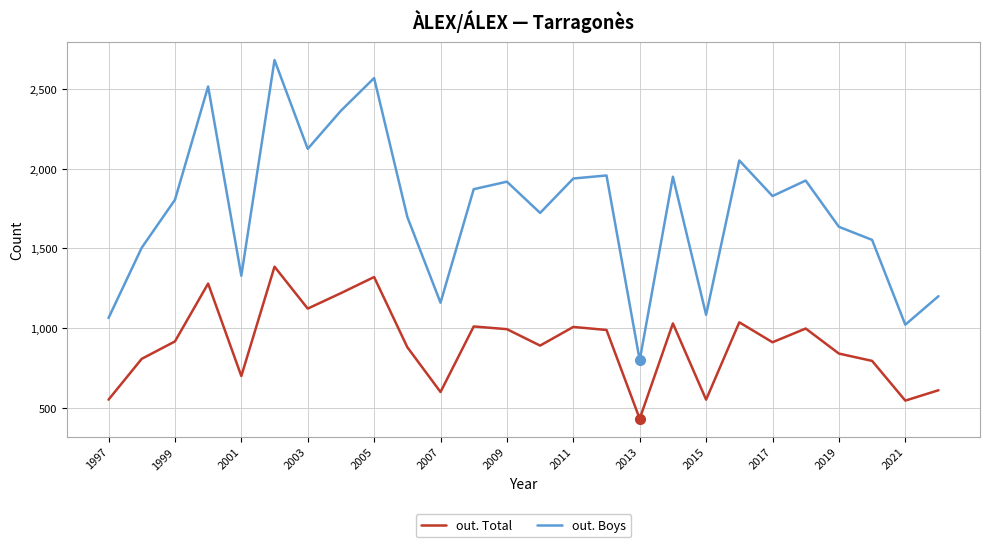

True or false: out. Total has more than 1 interior local peaks.

True